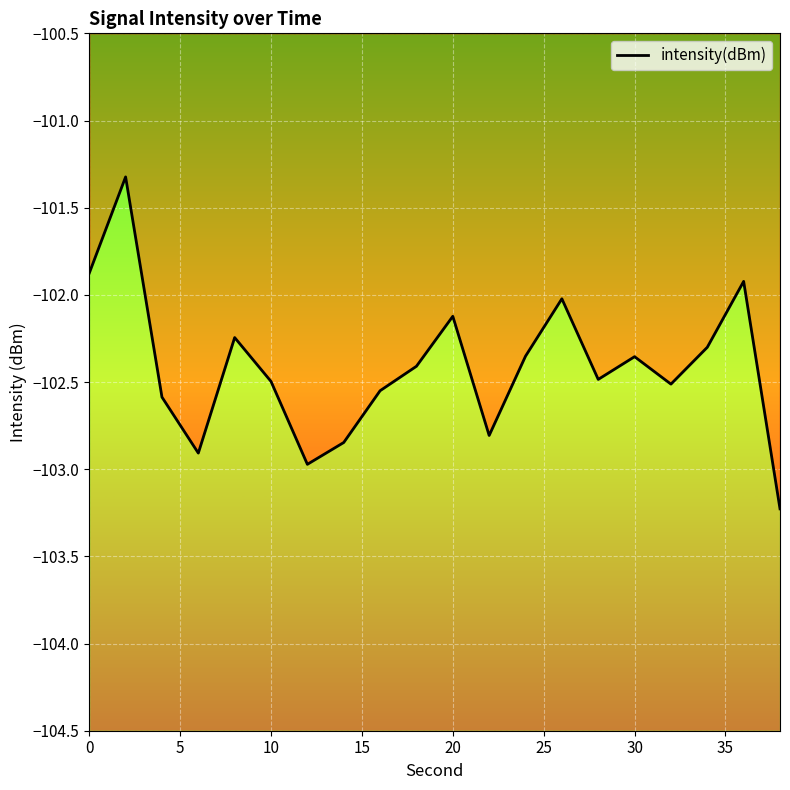

What is the value of the 18th point from the left?

-102.3